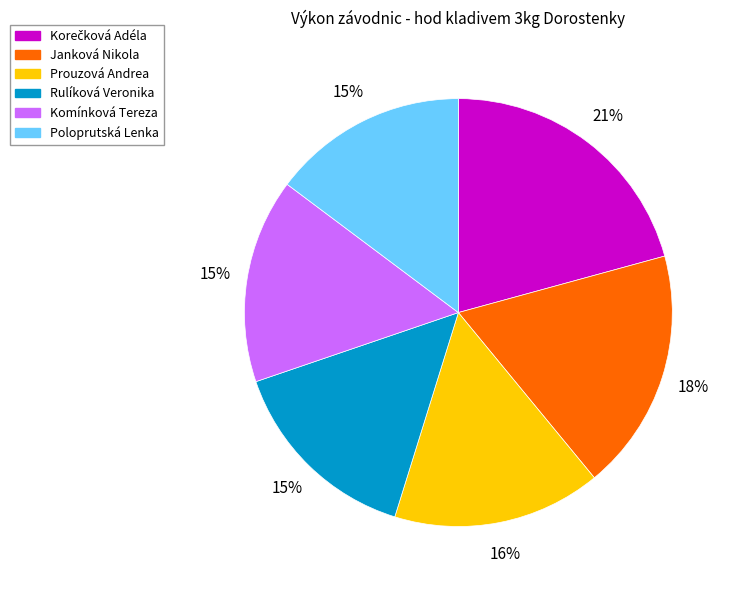

How many segments does this pie chart have?

6